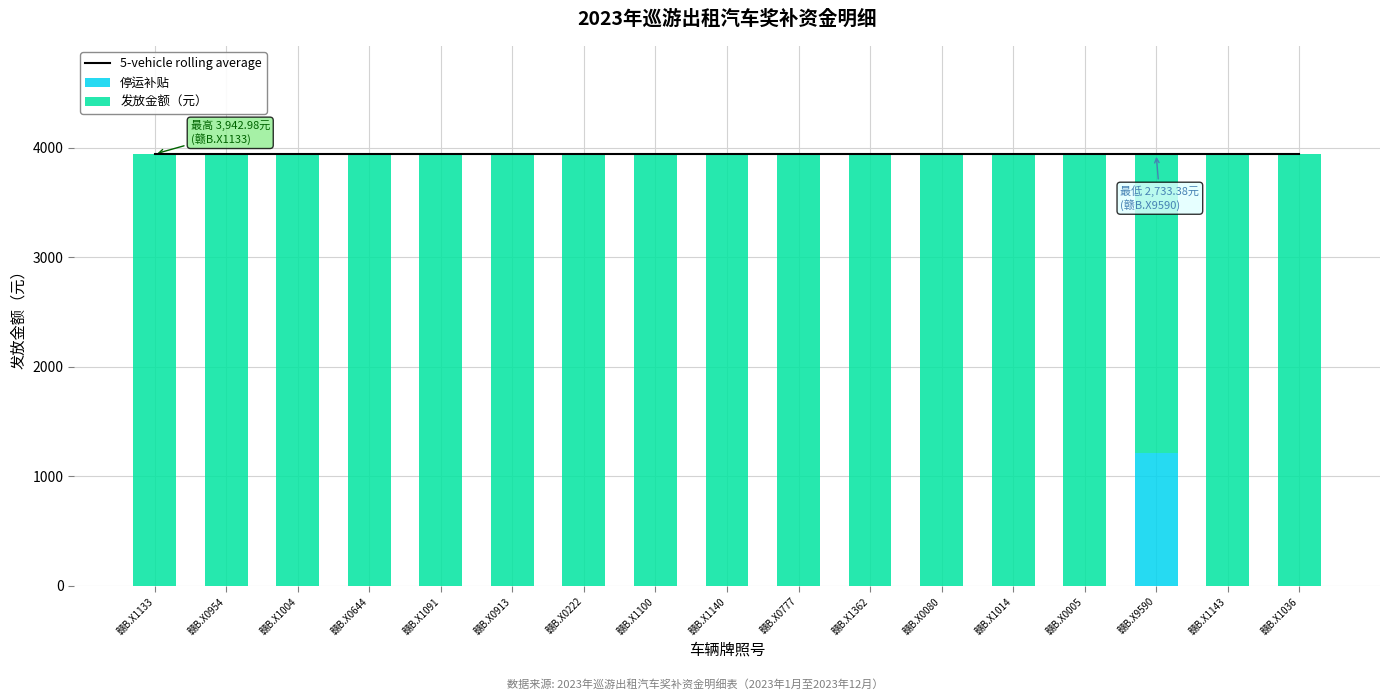

List the series in order of their peak value, highest first.

5-vehicle rolling average, 发放金额（元）, 停运补贴